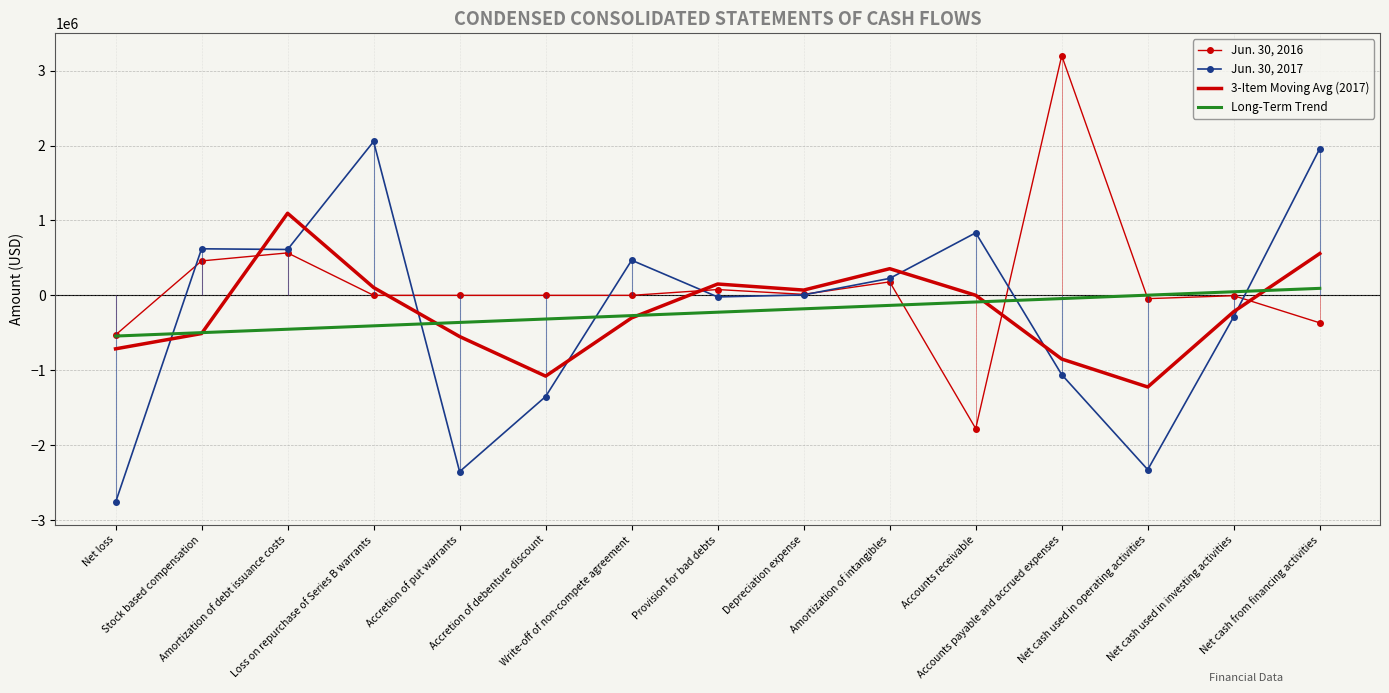

Is the value of Long-Term Trend at Stock based compensation greater than the value of 3-Item Moving Avg (2017) at Net loss?

Yes